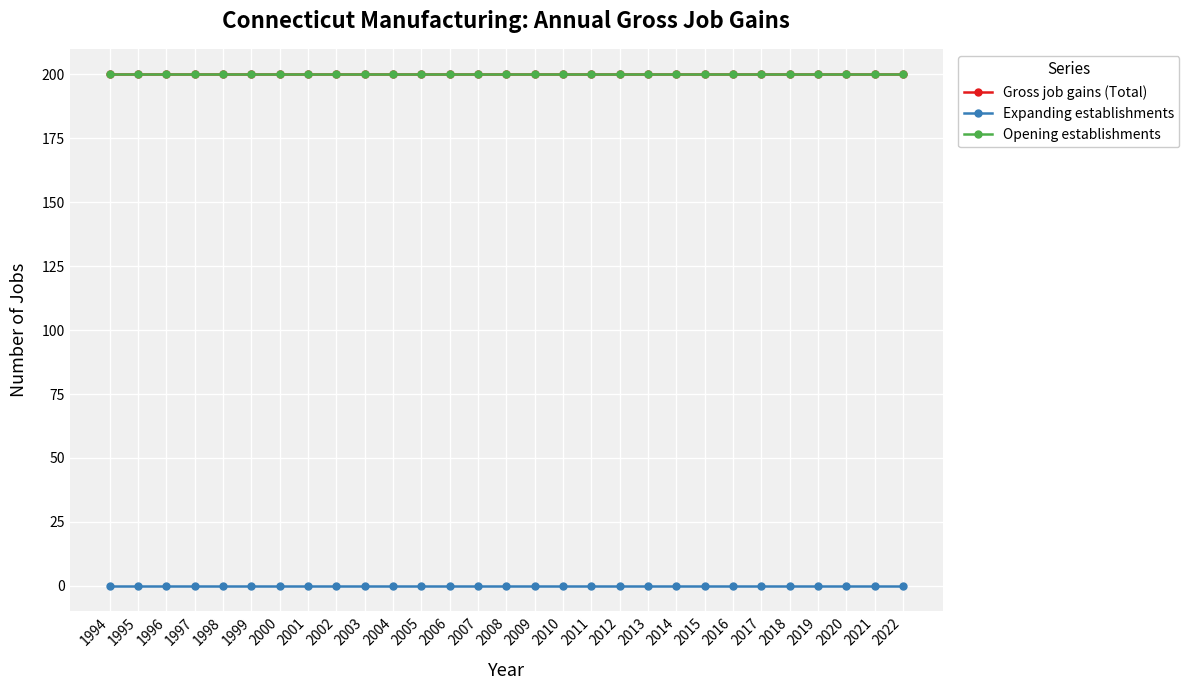

Does the chart display data point markers on the line(s)?

Yes